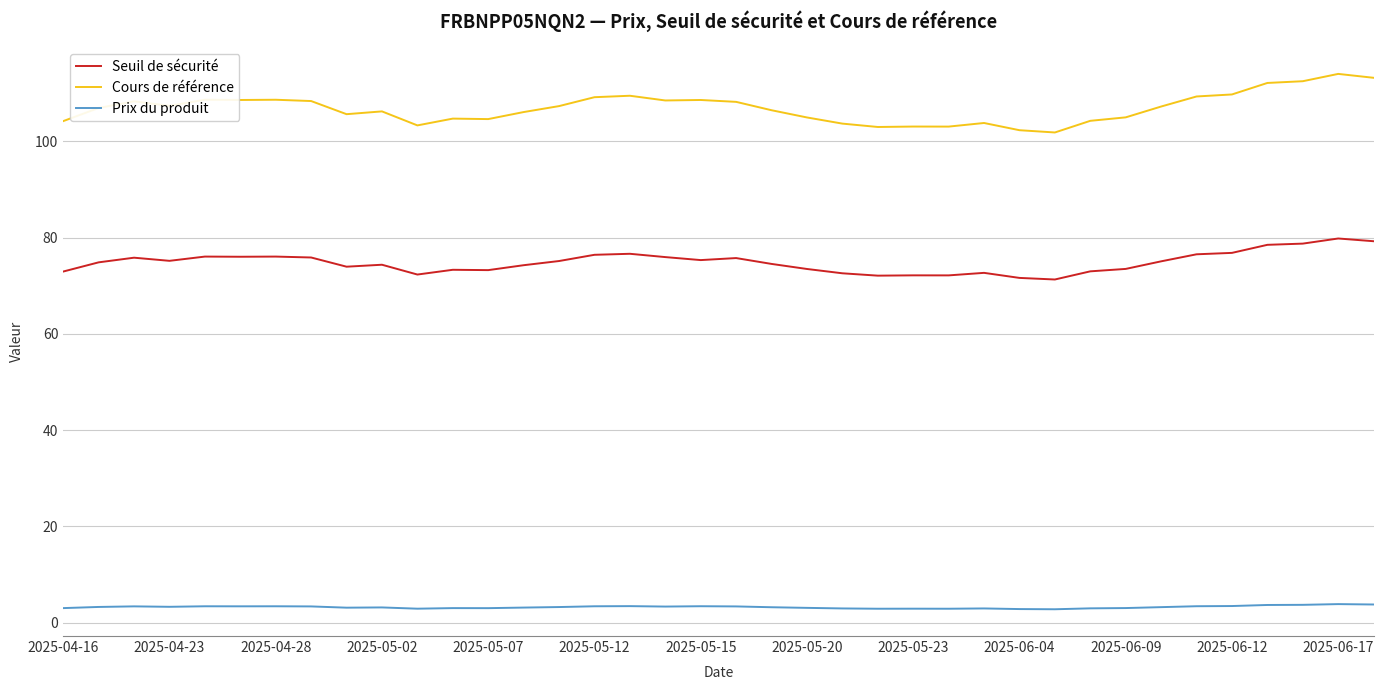

Rank the series by their maximum value, from lowest to highest.

Prix du produit, Seuil de sécurité, Cours de référence